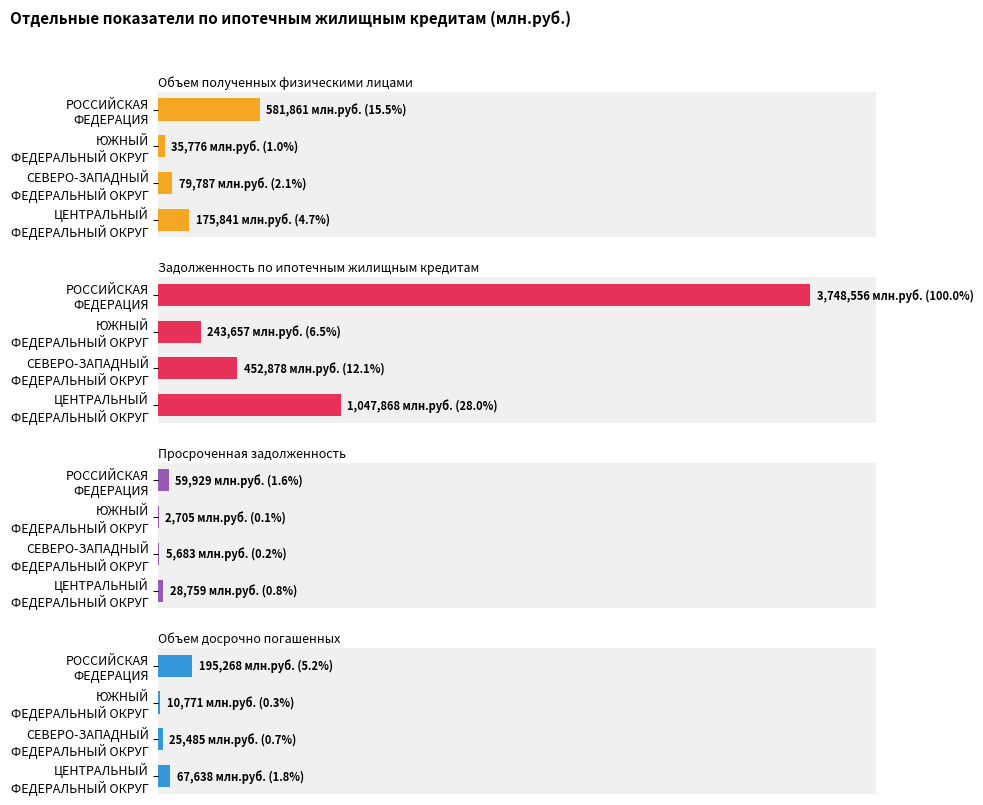

Which series has the largest range (max minus min)?

Задолженность по ипотечным жилищным кредитам